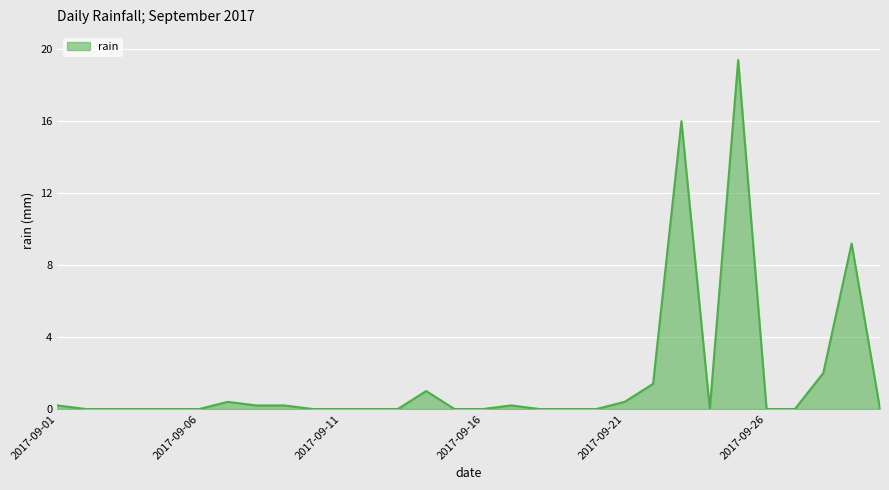

What is the difference between the maximum and minimum values?

19.4